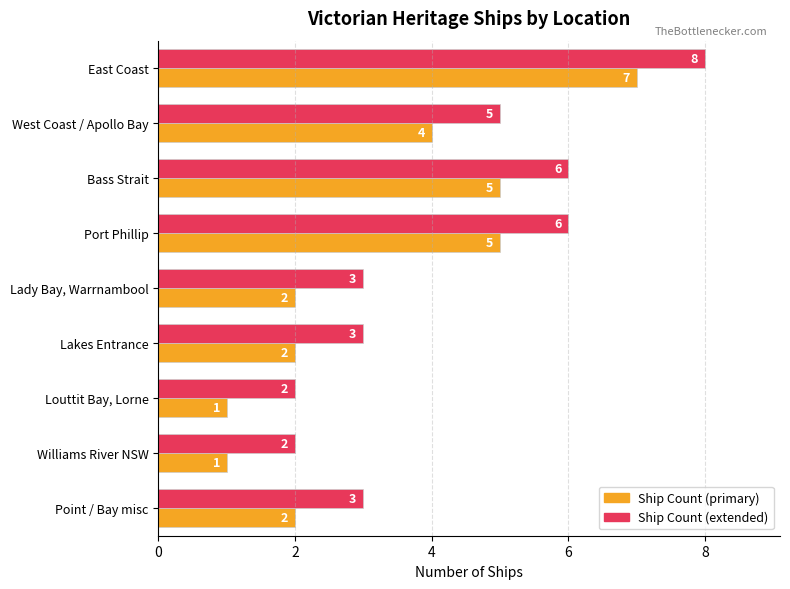

At which category does the chart reach its peak across all series?

East Coast